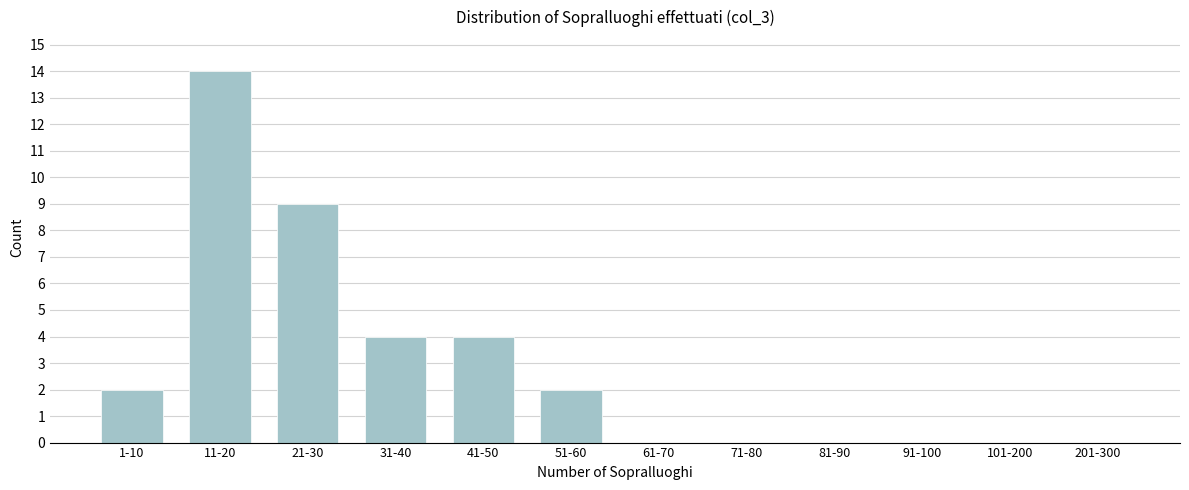

Reading left to right, what are all the values shown in this chart?

1-10=2	11-20=14	21-30=9	31-40=4	41-50=4	51-60=2	61-70=0	71-80=0	81-90=0	91-100=0	101-200=0	201-300=0